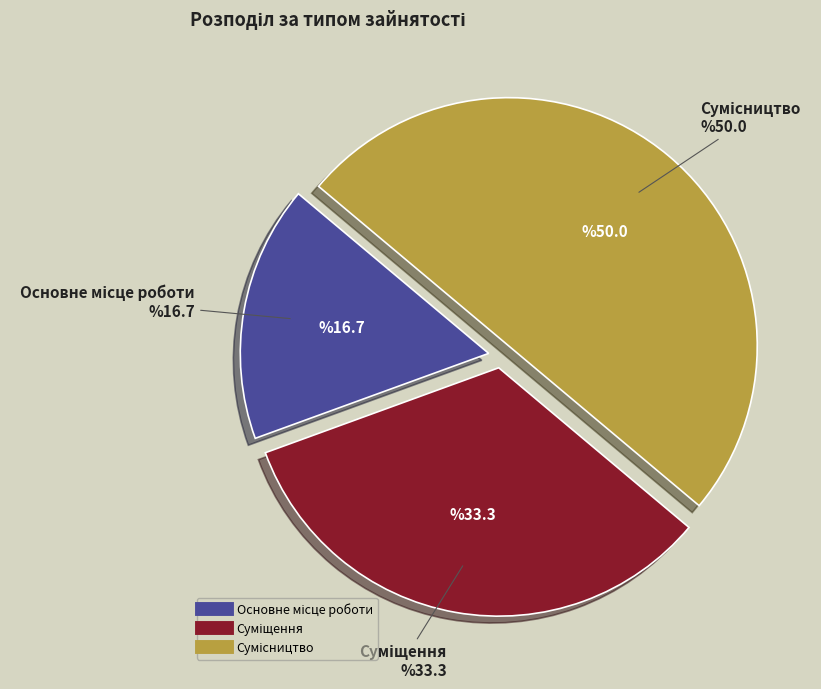

Do Суміщення and Сумісництво together represent more than half of the pie?

Yes